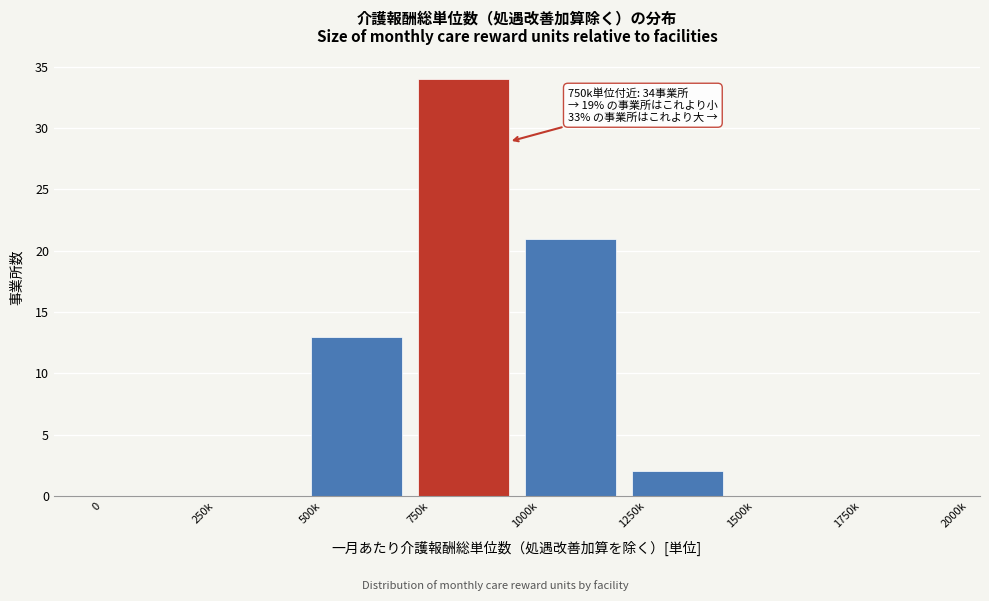

Reading left to right, transcribe all the data shown in this chart.

0=0	250k=0	500k=13	750k=34	1000k=21	1250k=2	1500k=0	1750k=0